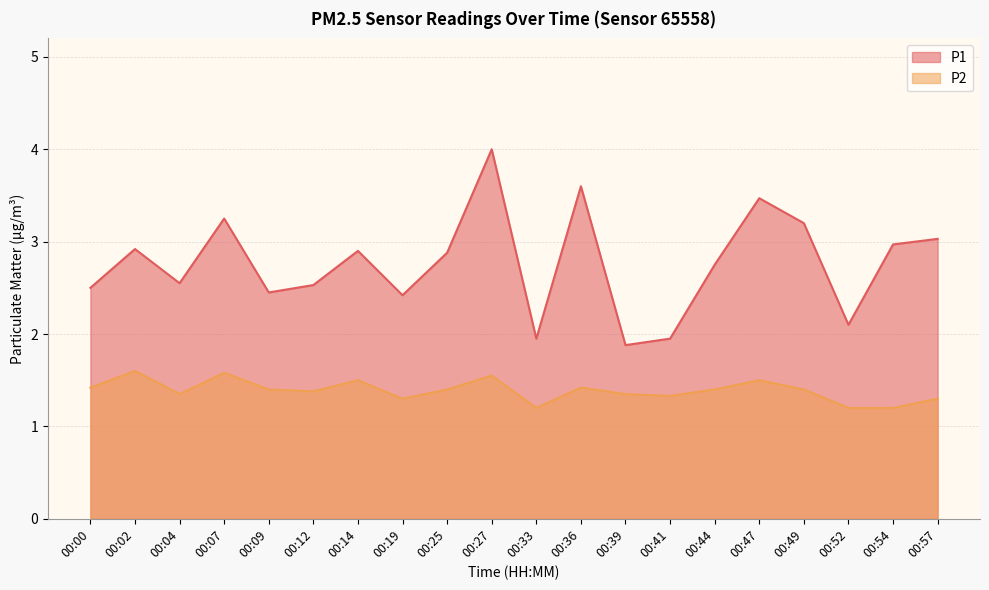

Which series changed the most between 00:14 and 00:36?

P1